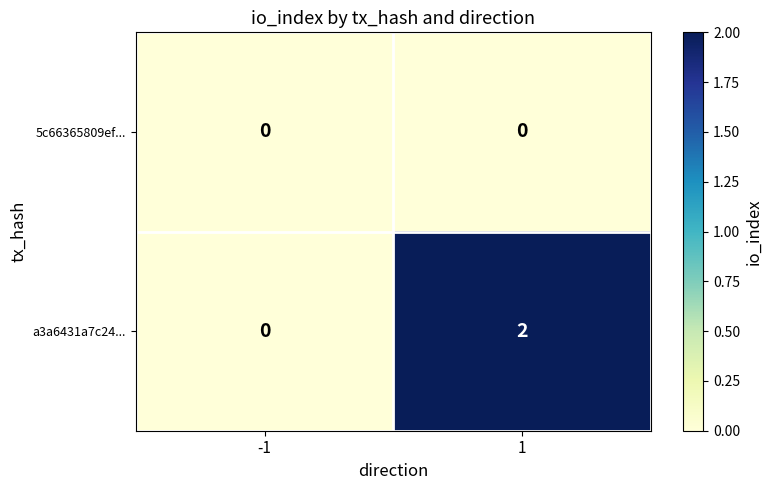

Reading right to left, extract all data points from this chart.

5c66365809ef...: 1=0	-1=0
a3a6431a7c24...: 1=2	-1=0